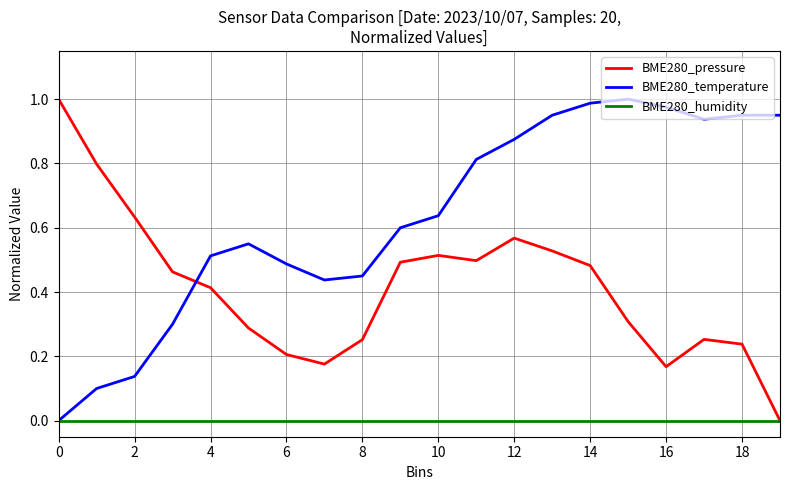

Which series has the largest total across all categories?

BME280_temperature